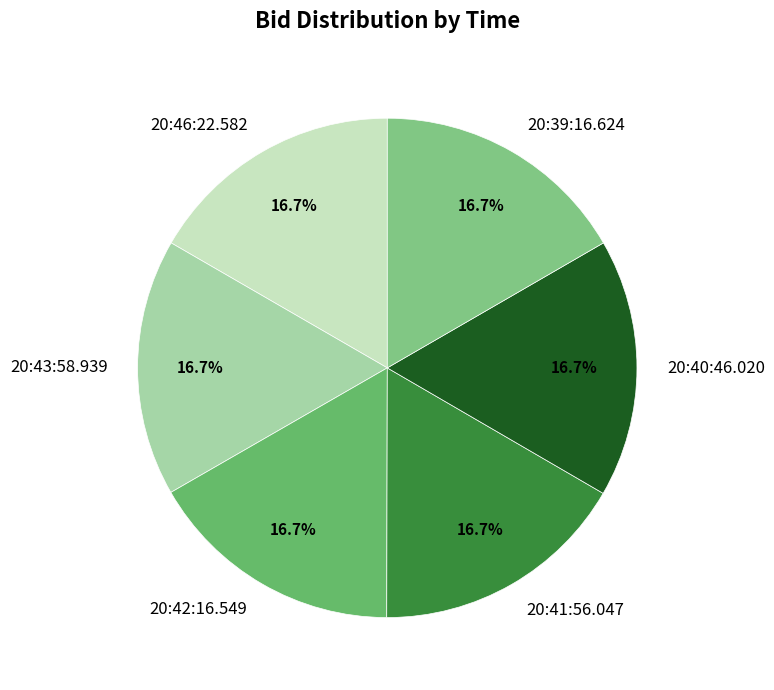

To the nearest percent, what is the combined percentage of 20:42:16.549 and 20:46:22.582?

33%